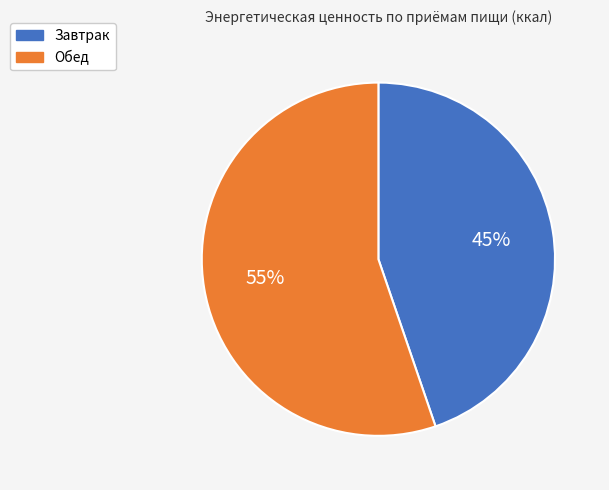

Which category has the biggest portion of the pie?

Обед